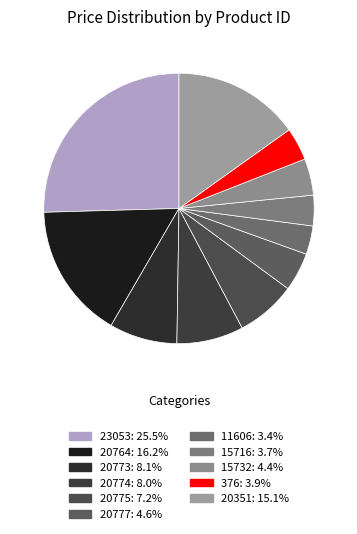

True or false: 15716 accounts for 4% of the total.

True